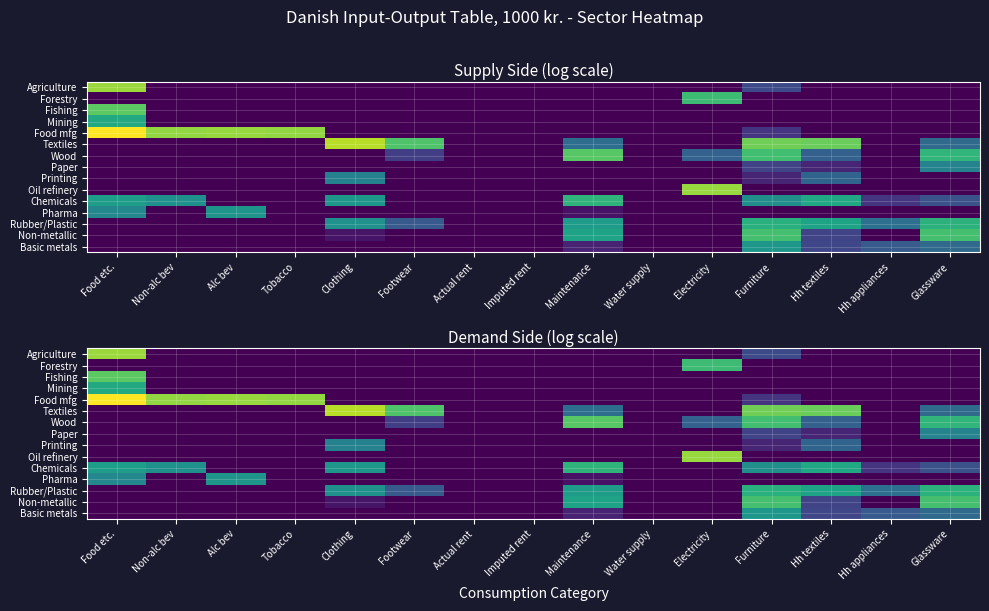

What is the greatest value displayed?

14.6